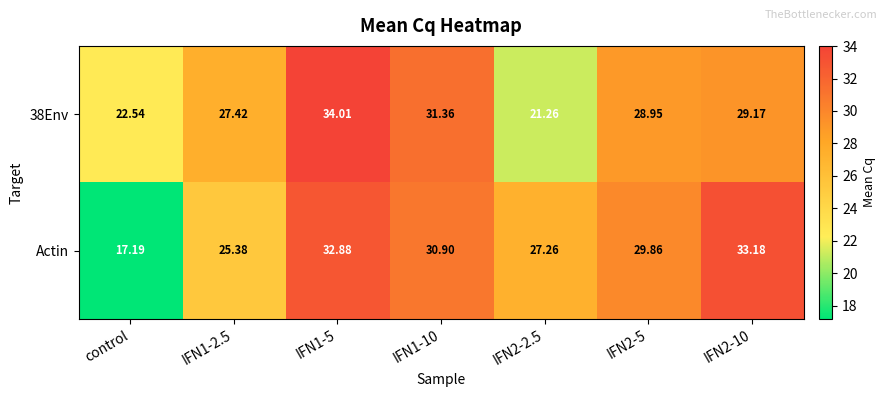

Which series has the widest spread of values?

Actin